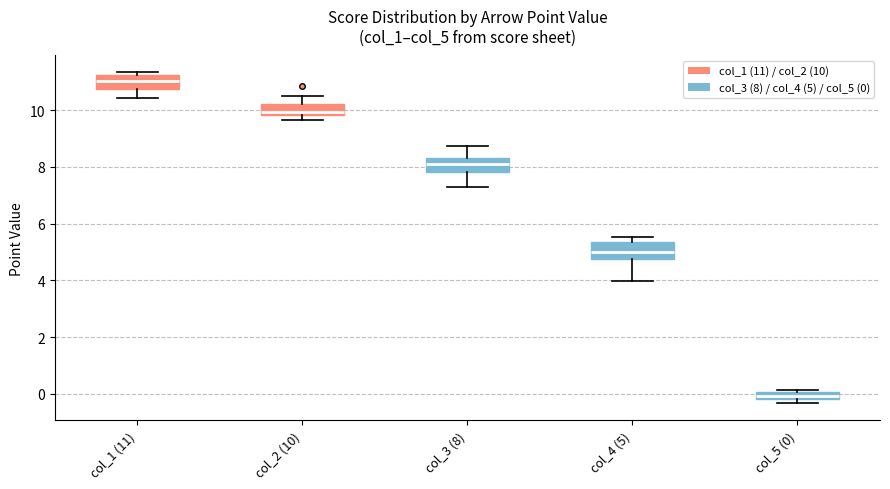

Which box has the highest median line?

col_1 (11)